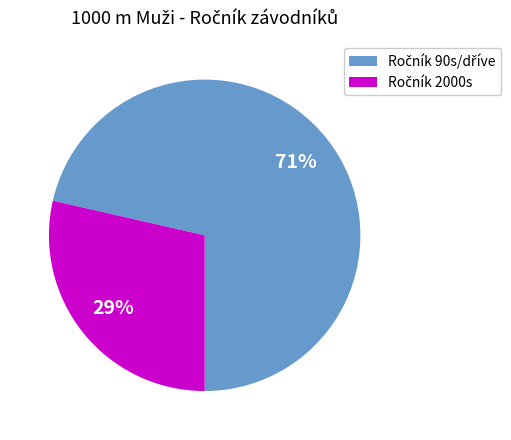

To the nearest percent, what is the average slice percentage?

50%